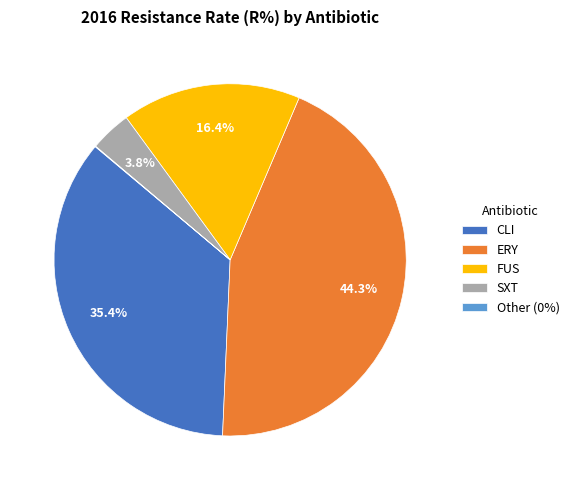

To the nearest percent, what portion does ERY represent?

44%